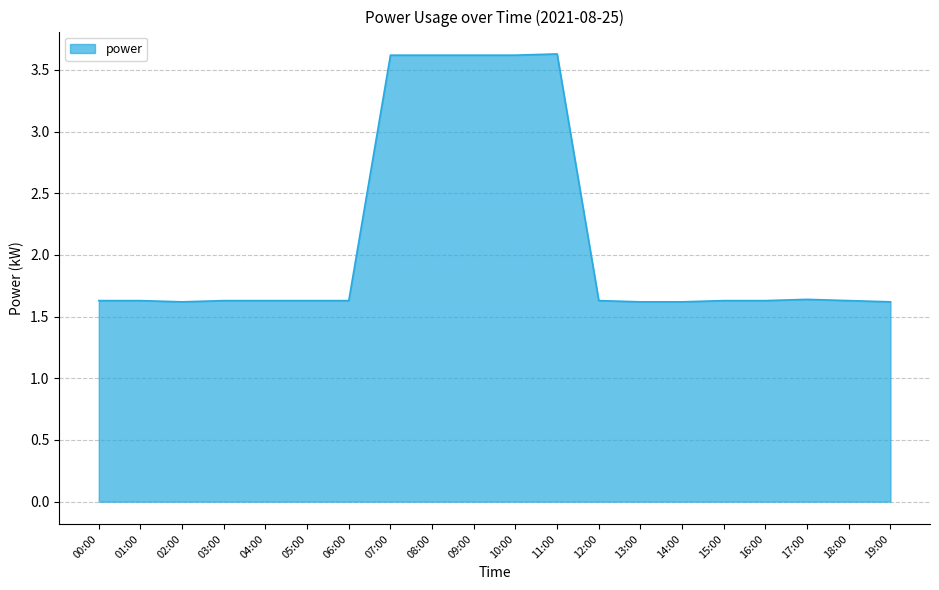

Count the number of categories in the chart.

20